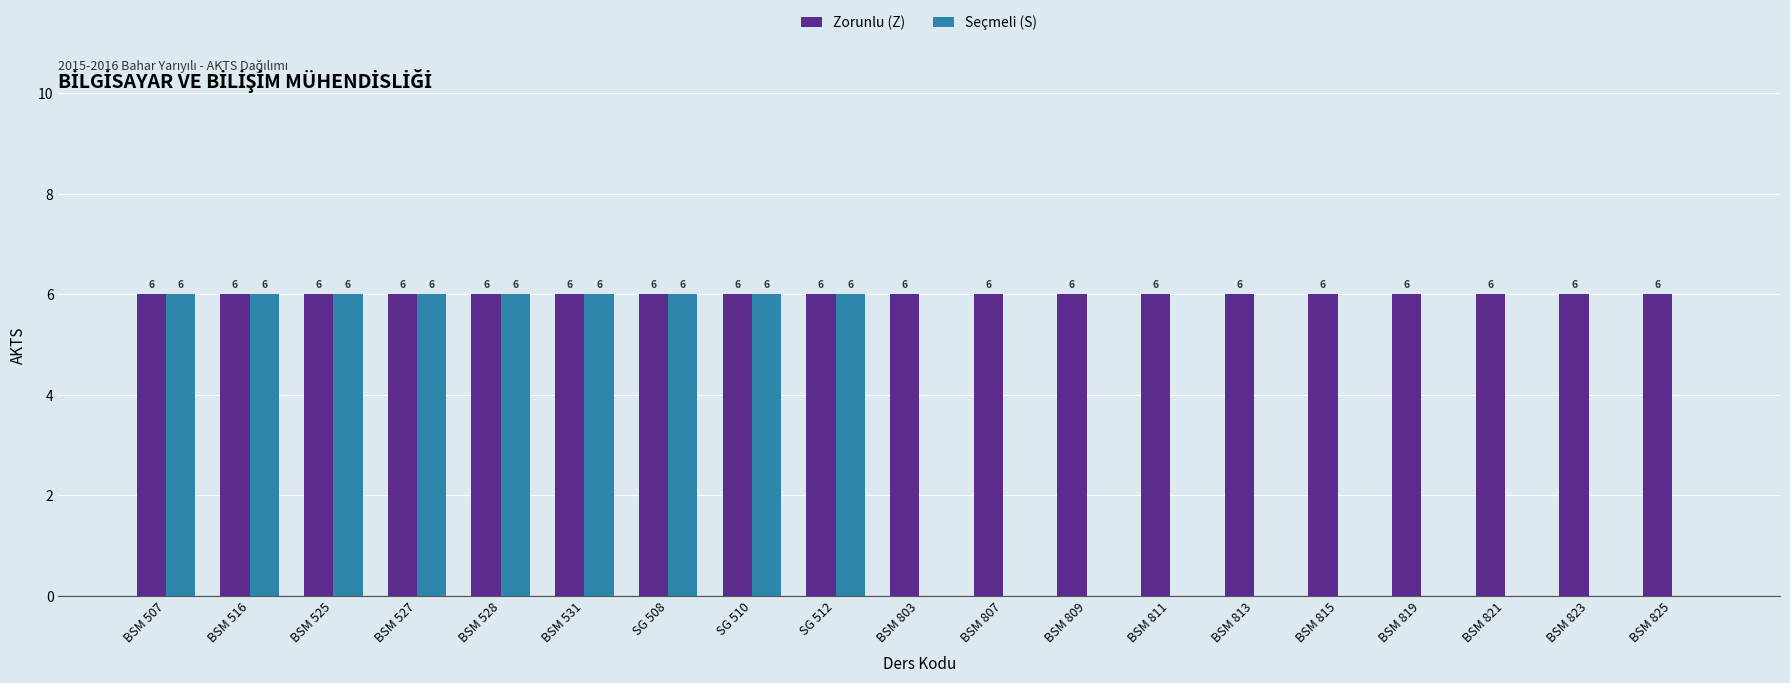

Are the bars horizontal?

No